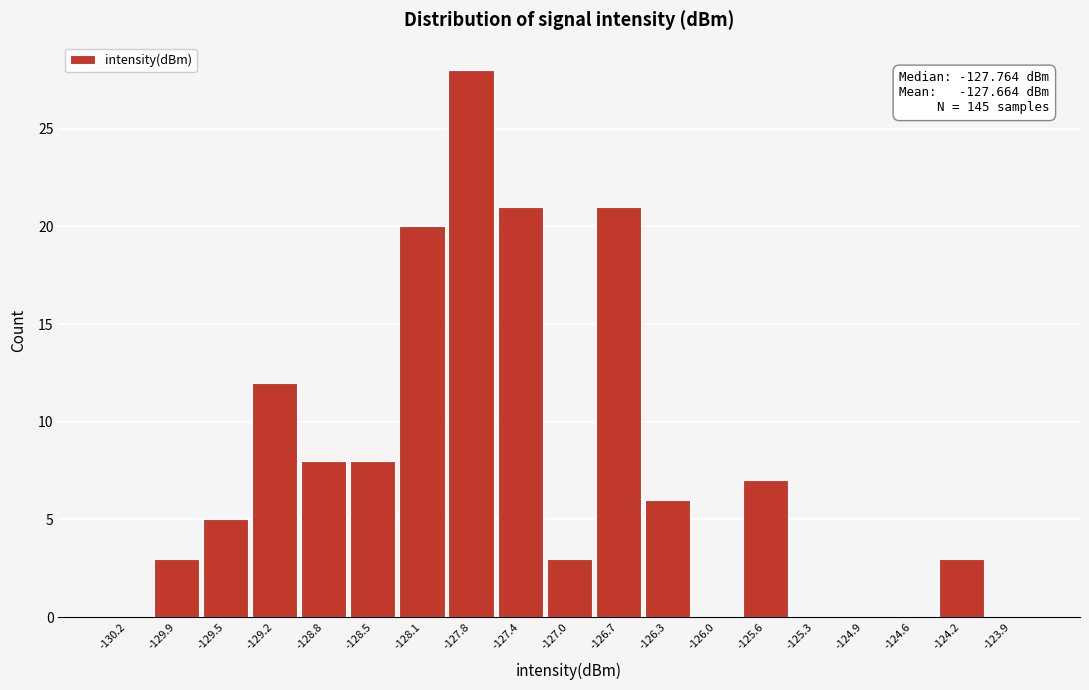

Over which range of the x-axis is the bar tallest?

-127.95 to -127.60